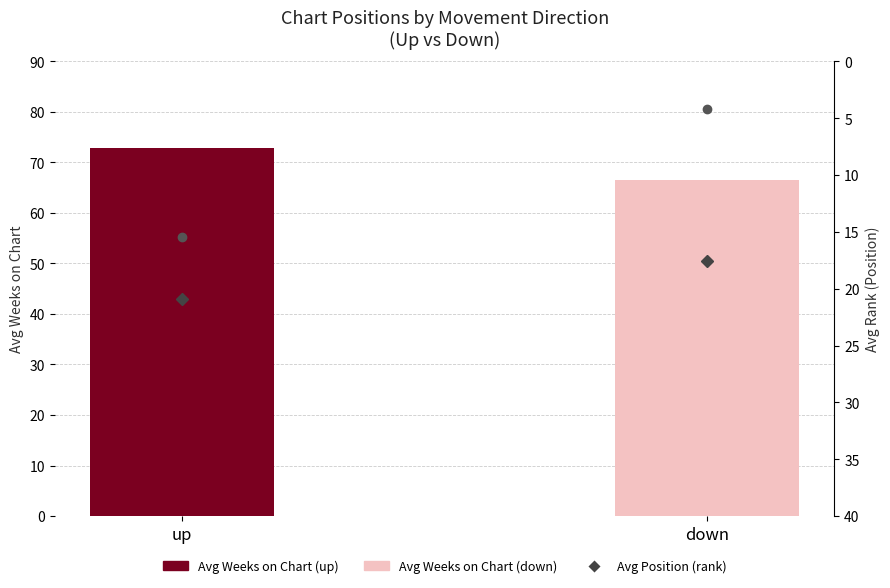

What is the maximum value shown in the chart?

72.8